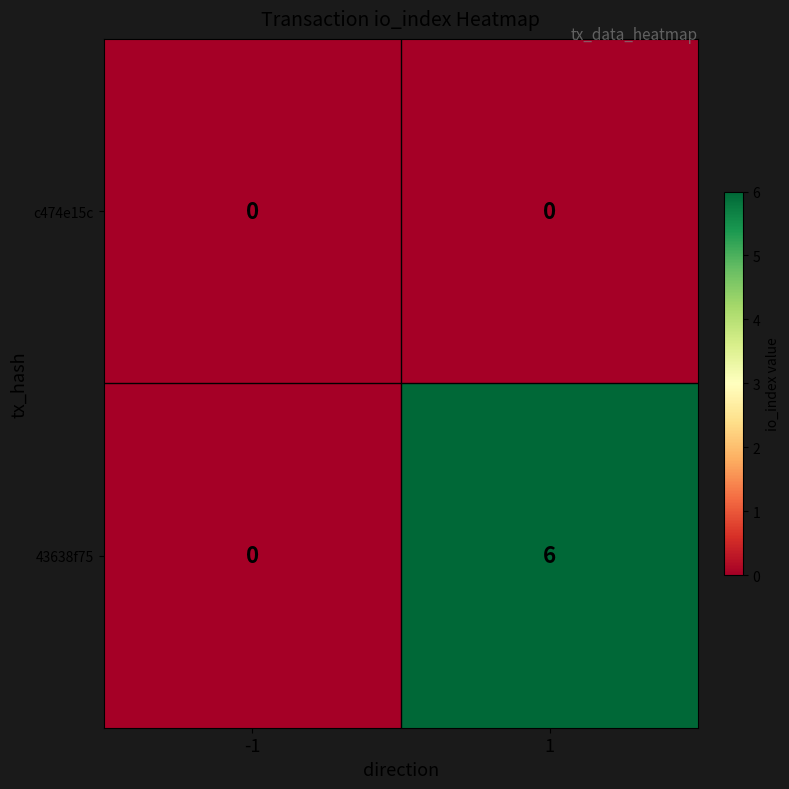

Which series has the largest total across all categories?

43638f75